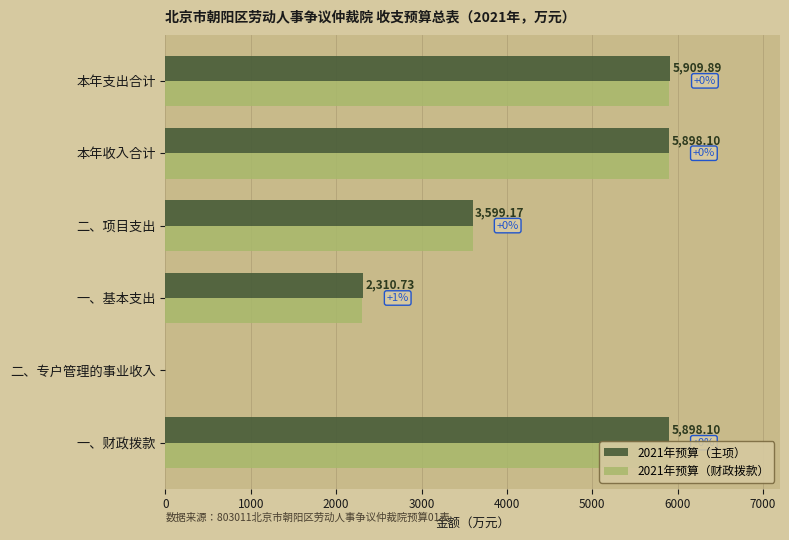

At how many categories does at least one series exceed 1289?

5